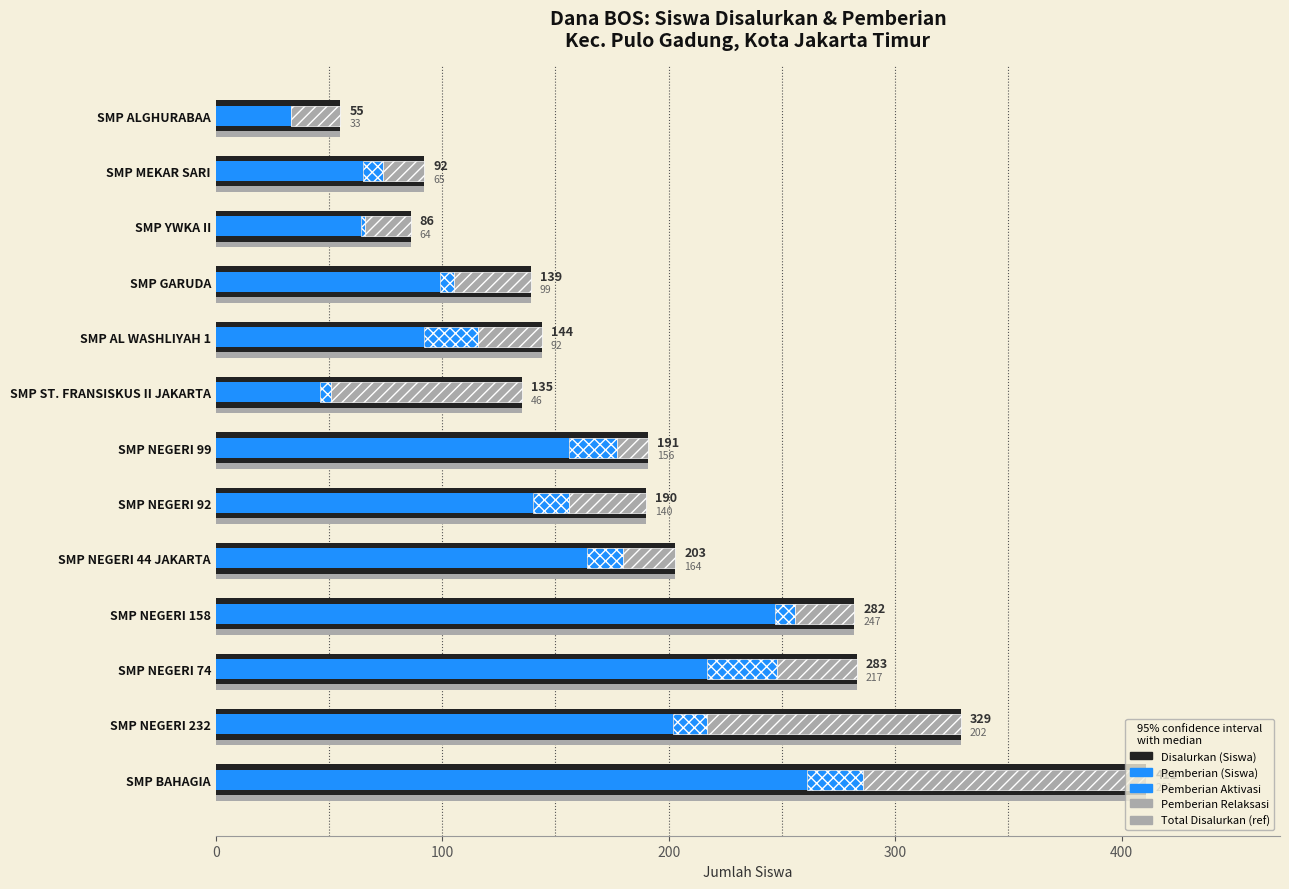

What position from the right is SMP ST. FRANSISKUS II JAKARTA?

6